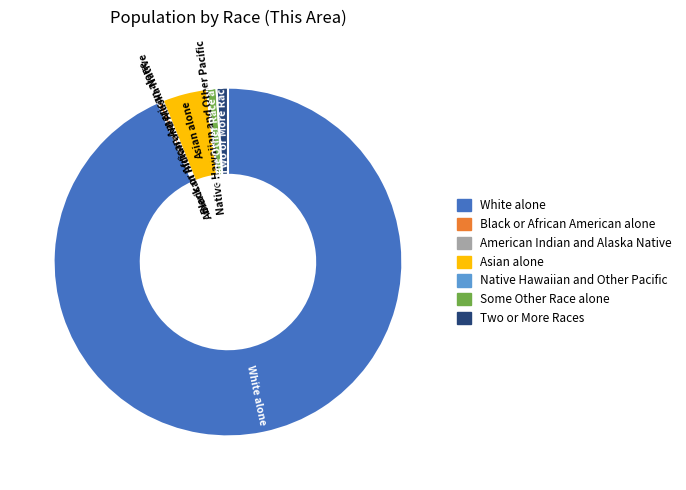

Is it true that White alone is 93% of the pie?

True